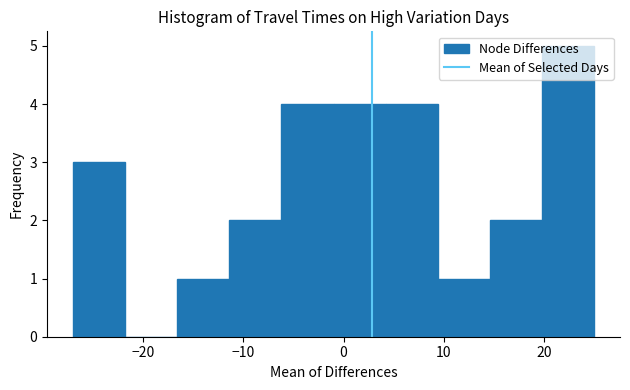

Reading left to right, list every bar in this chart as the range it spans on the x-axis followed by its height. Neither the bar edges nor the heights are printed on the chart, so give them approximately, as read against the axes.

-27.0 to -21.8: 3
-21.8 to -16.6: 0
-16.6 to -11.4: 1
-11.4 to -6.2: 2
-6.2 to -1.0: 4
-1.0 to 4.2: 4
4.2 to 9.4: 4
9.4 to 14.6: 1
14.6 to 19.8: 2
19.8 to 25.0: 5